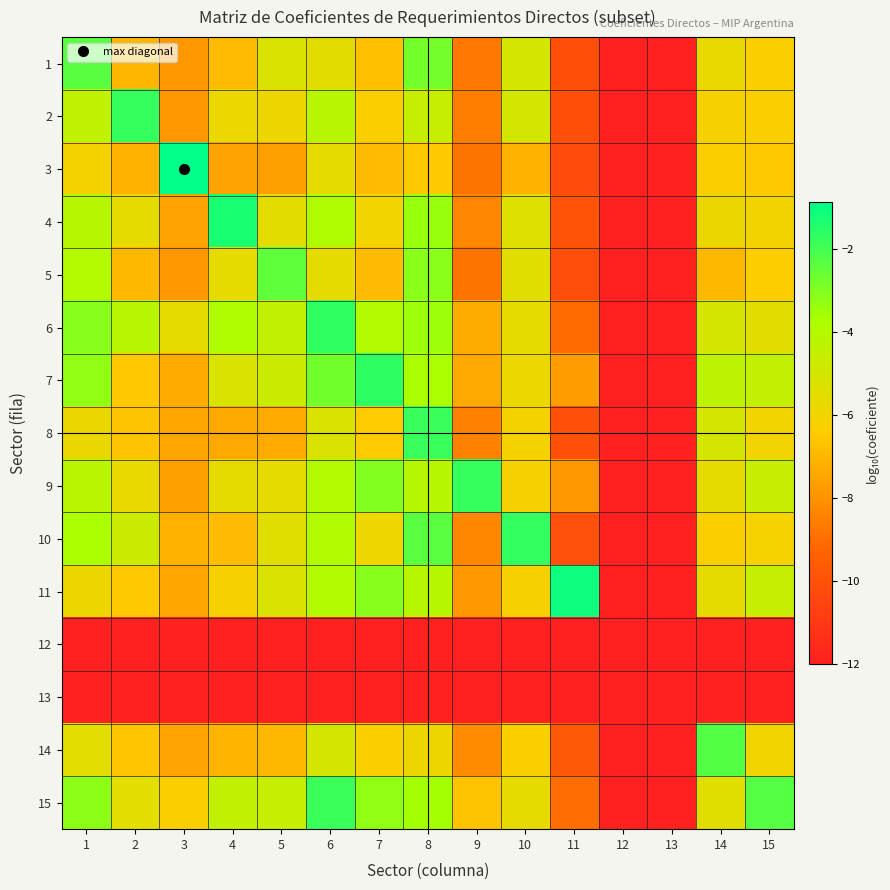

How many distinct data groups are displayed?

15